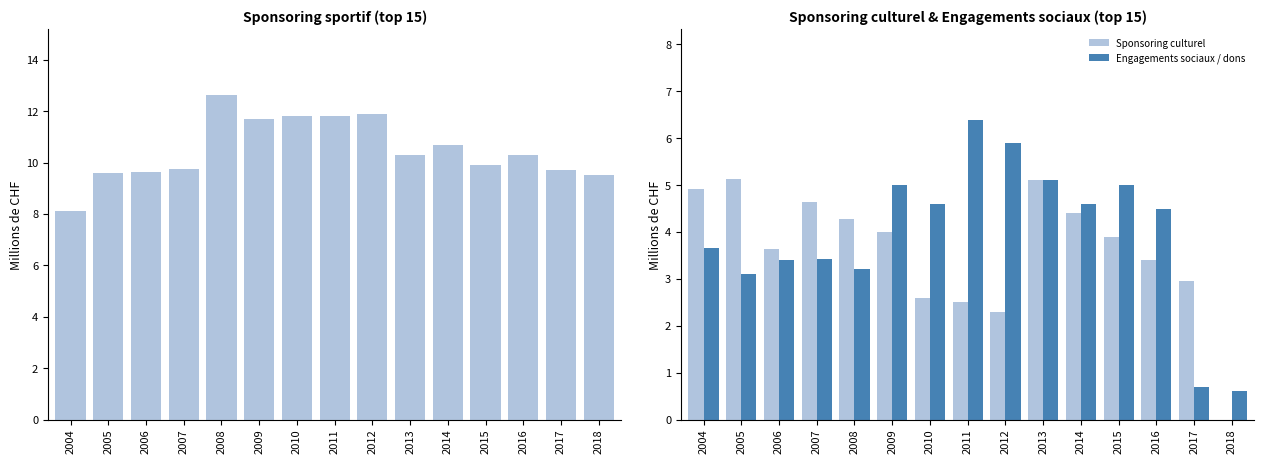

The value of Sponsoring sportif at 2009 is 11.7. True or false?

True